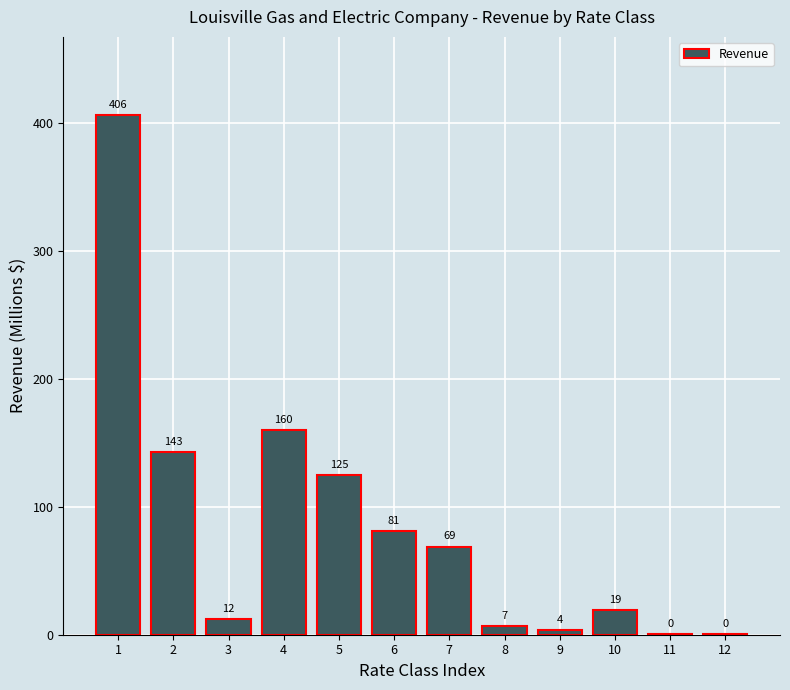

Is it true that the value at 7 is 68.8?

True